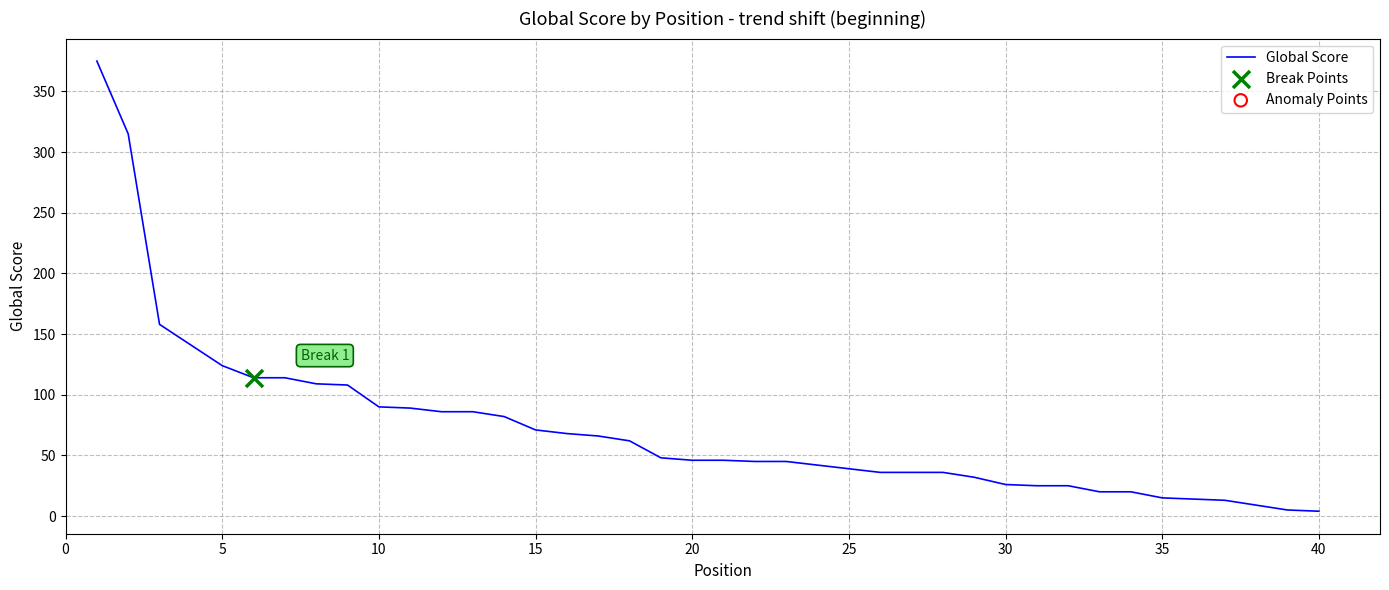

What is the difference between the maximum and minimum values?

371